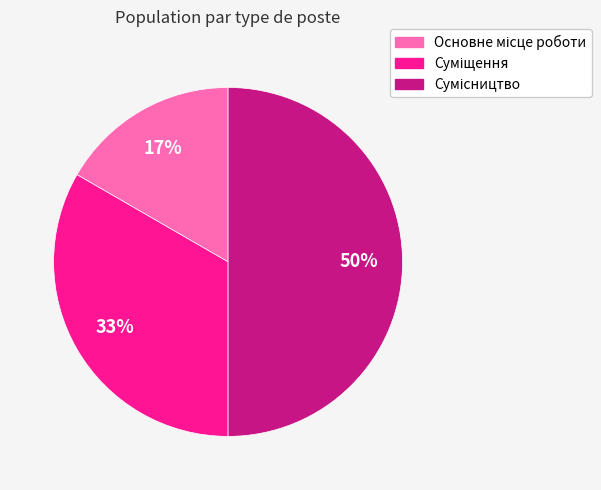

To the nearest percent, what is the difference between the largest and smallest slice percentages?

33%